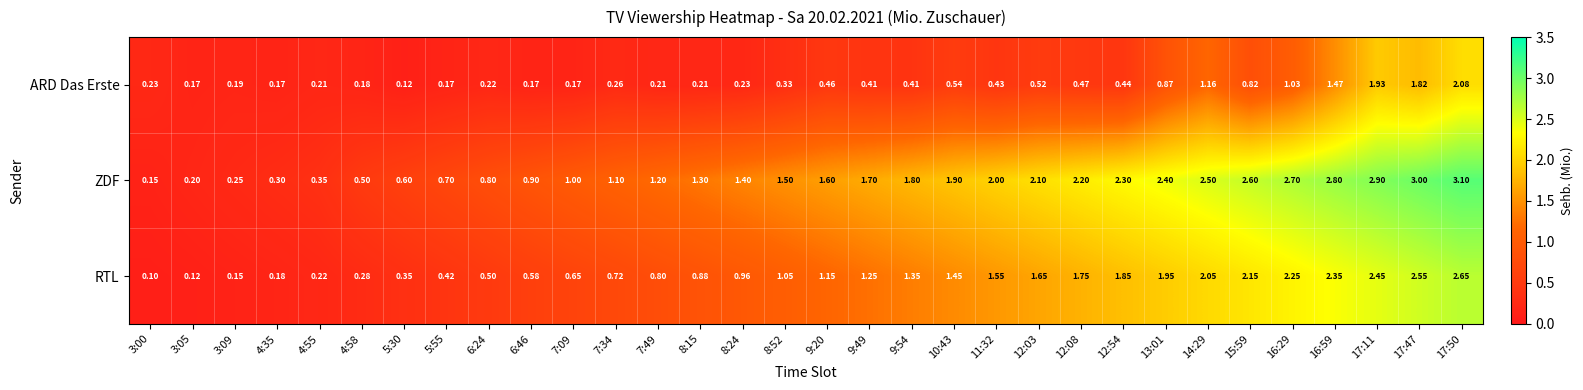

Is the value of ZDF at 16:29 greater than the value of RTL at 8:24?

Yes